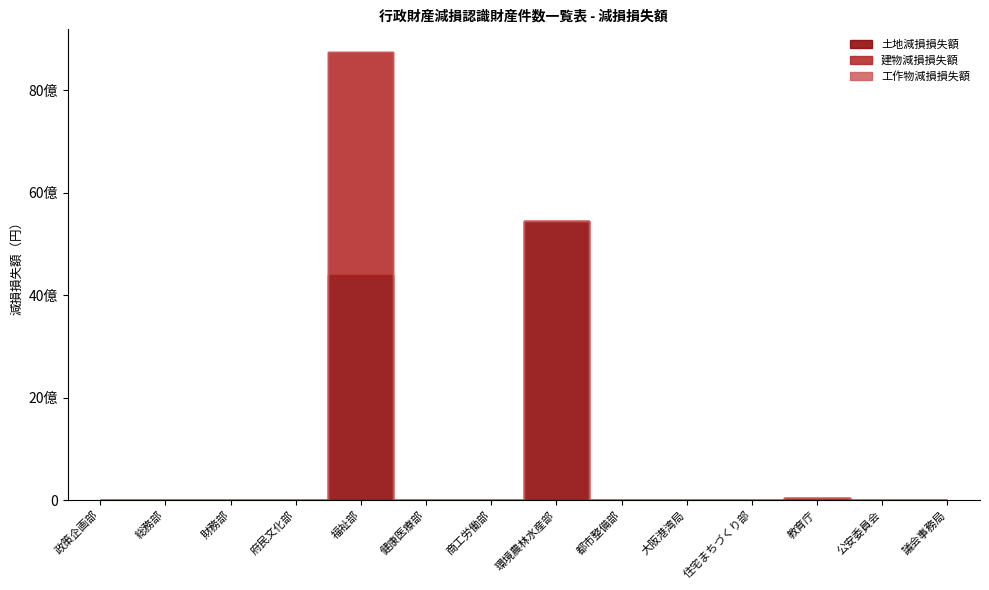

At which category is the sum across all series the highest?

福祉部